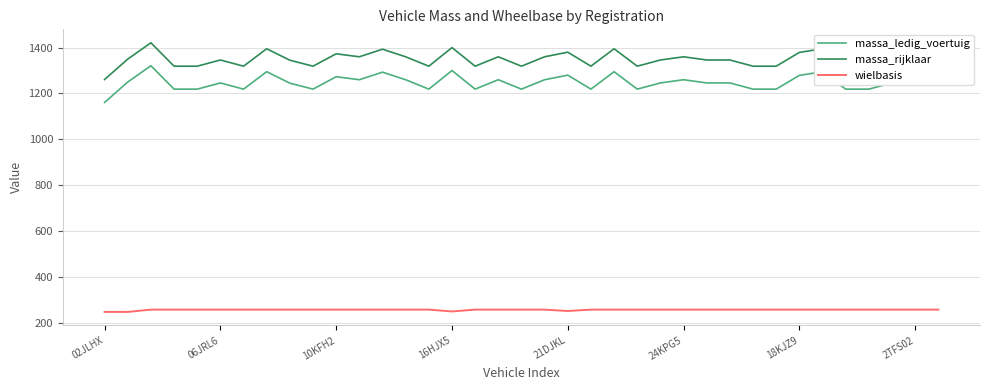

True or false: wielbasis and massa_ledig_voertuig intersect in this chart.

False